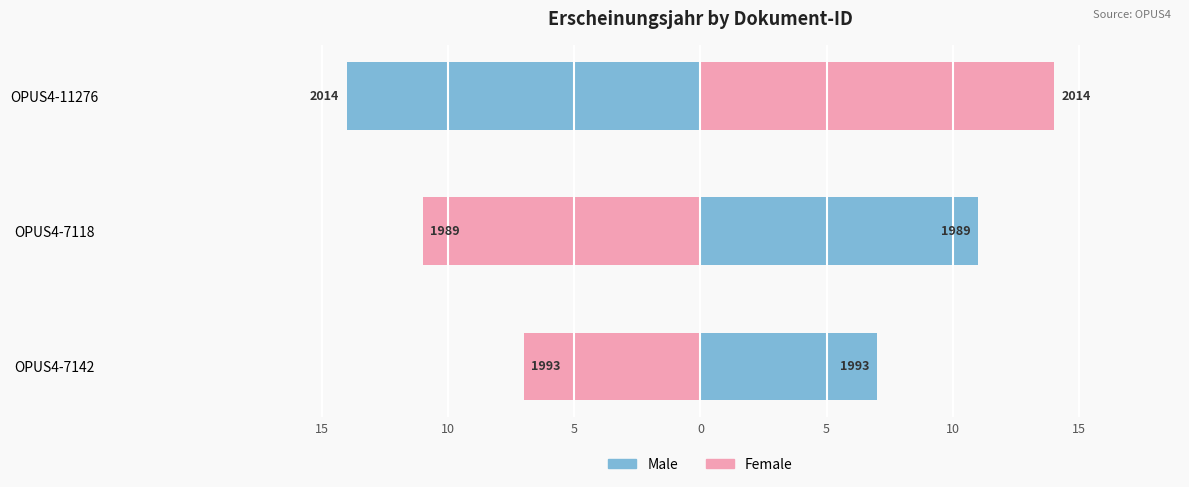

Count the Female values in the range -11 to 14.

3